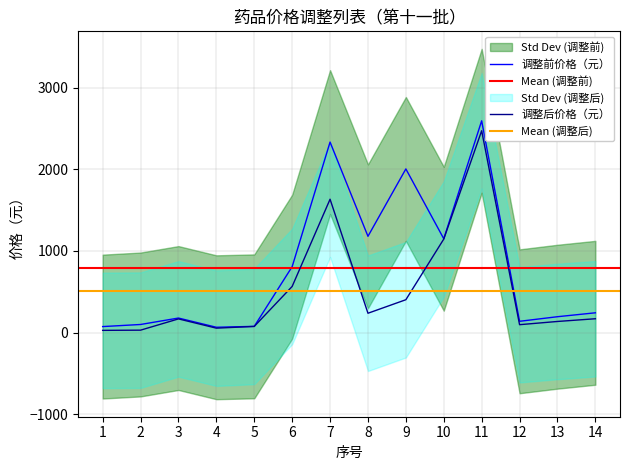

What is the value of the 调整前价格（元） point at the 7th from the left?

2335.1